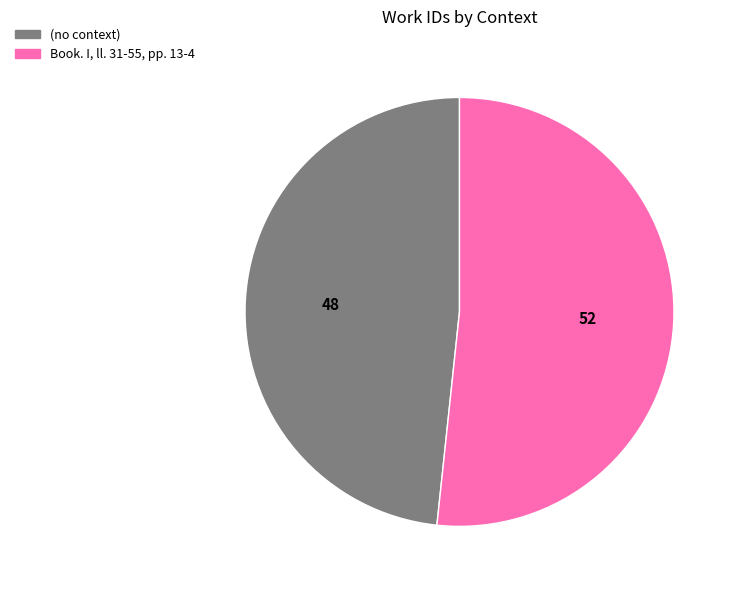

What is the majority slice?

Book. I, ll. 31-55, pp. 13-4